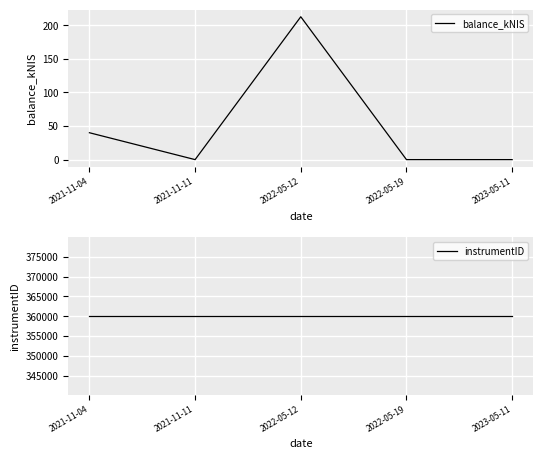

True or false: instrumentID and balance_kNIS cross at least once.

False